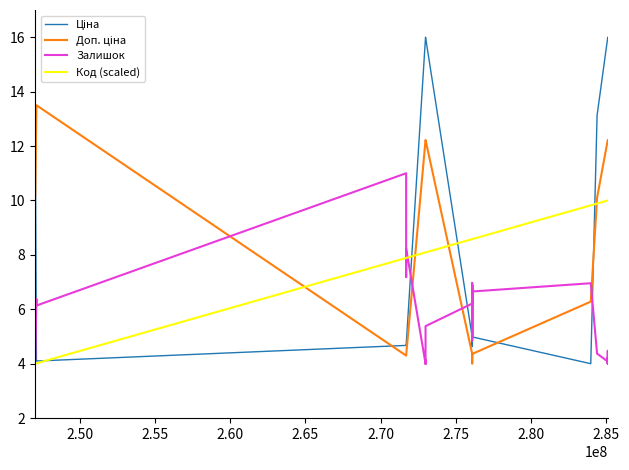

What is the minimum value for Залишок?

4.0